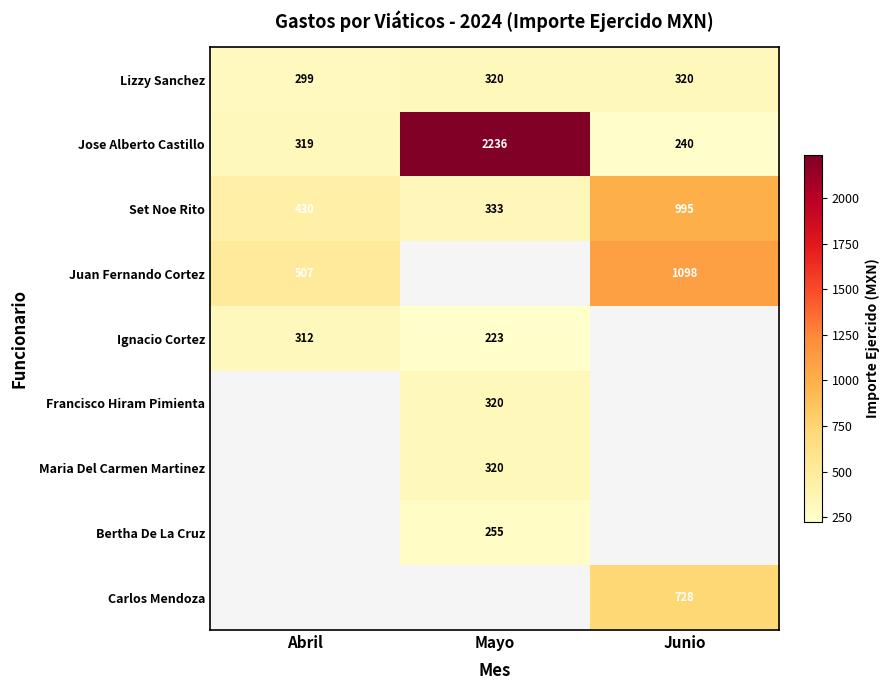

True or false: Jose Alberto Castillo has a value of 327 at Junio.

False